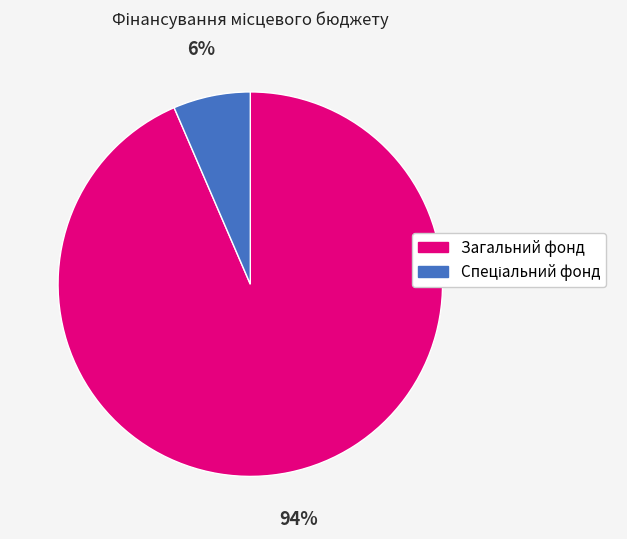

True or false: Загальний фонд accounts for 99% of the total.

False